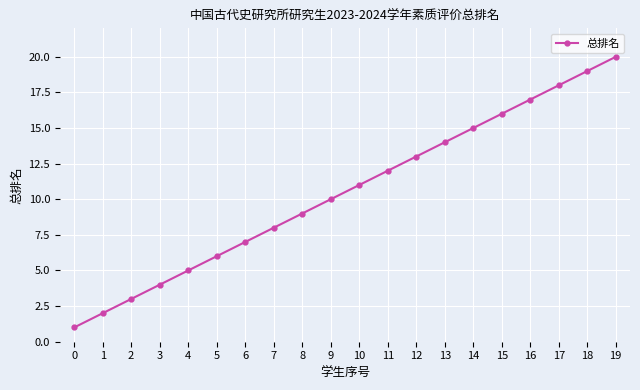

Is it true that the value at 18 is 19?

True